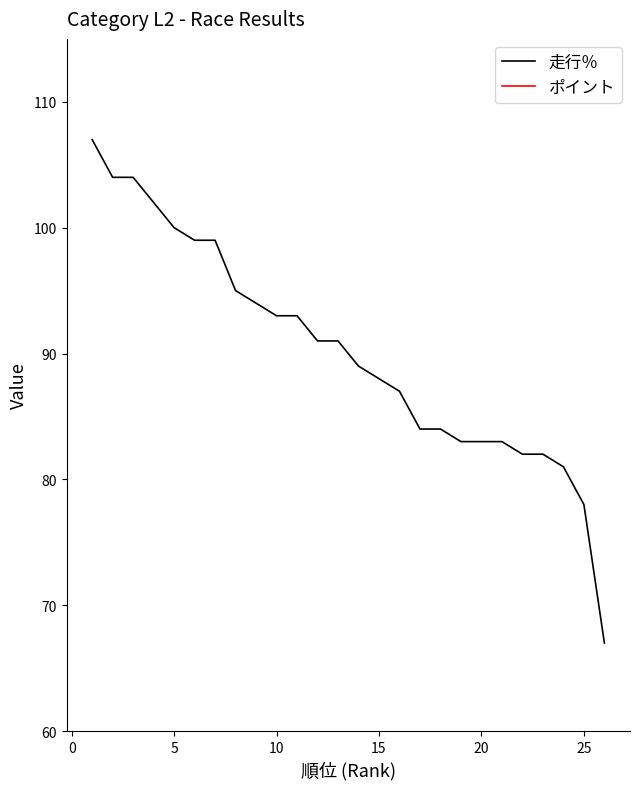

Which series has the widest spread of values?

走行％